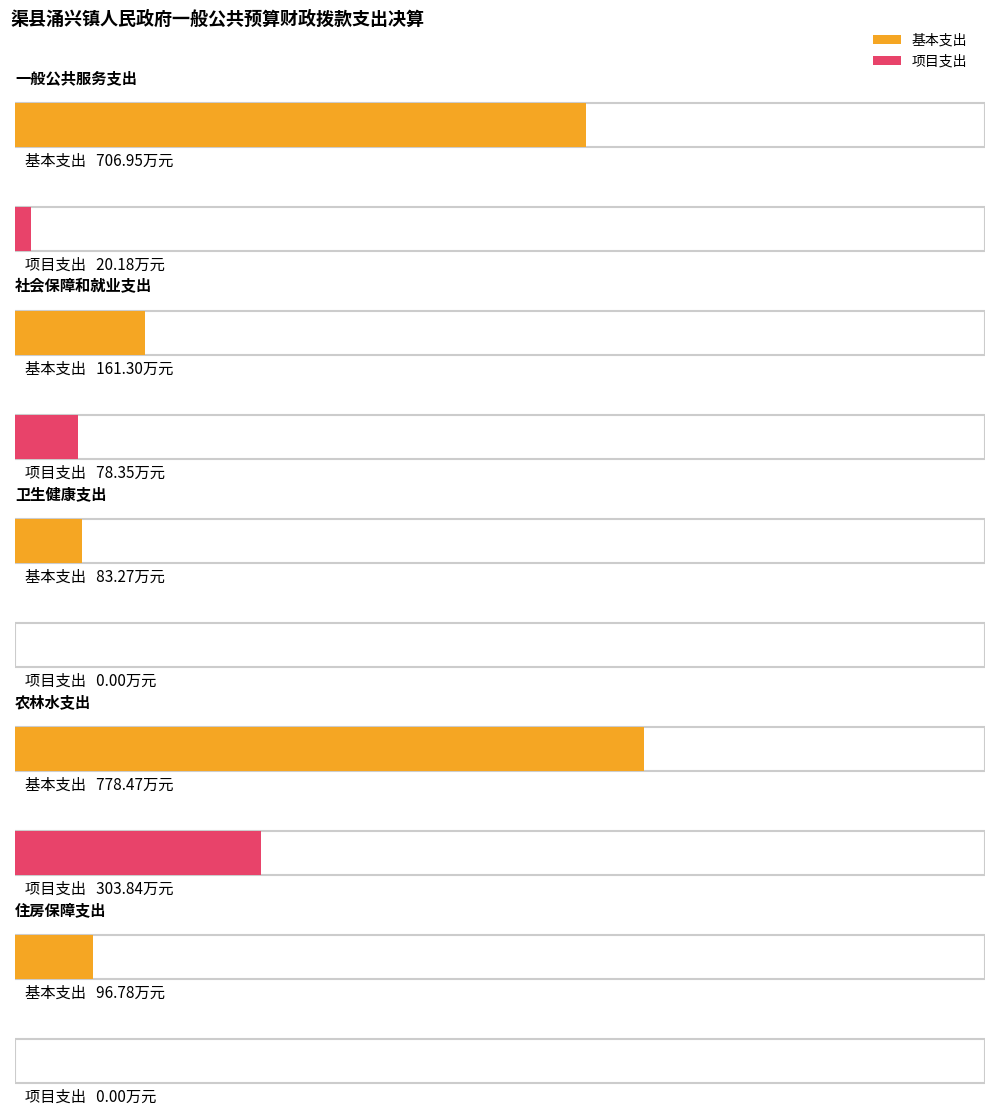

What is the label of the 1st bar from the left?

一般公共服务支出